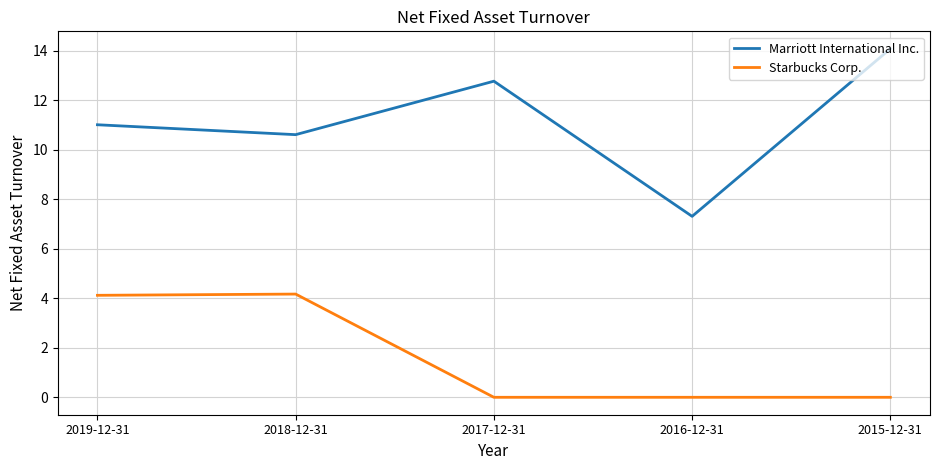

The Marriott International Inc. series shows 7.3 at 2016-12-31. True or false?

True